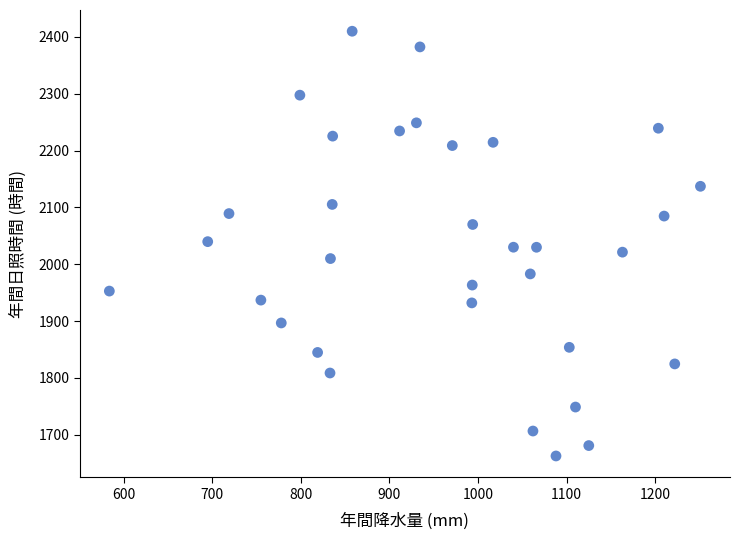

What is the range of Y values (max minus min)?

747.5